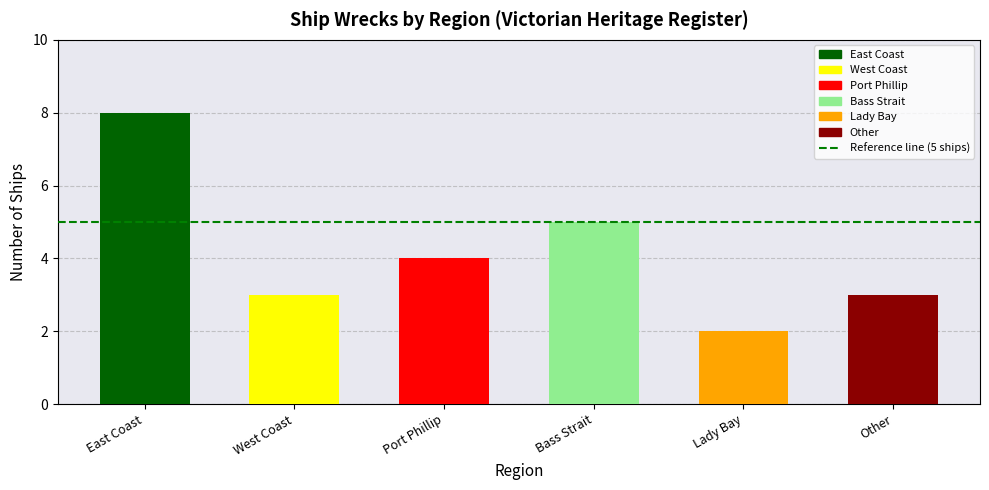

What value does the data have at West Coast?

3